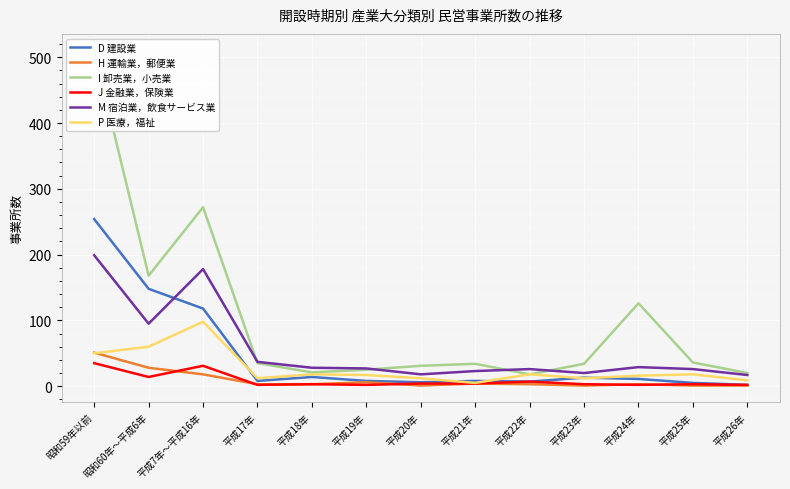

At which label does P 医療，福祉 reach its peak?

平成7年～平成16年